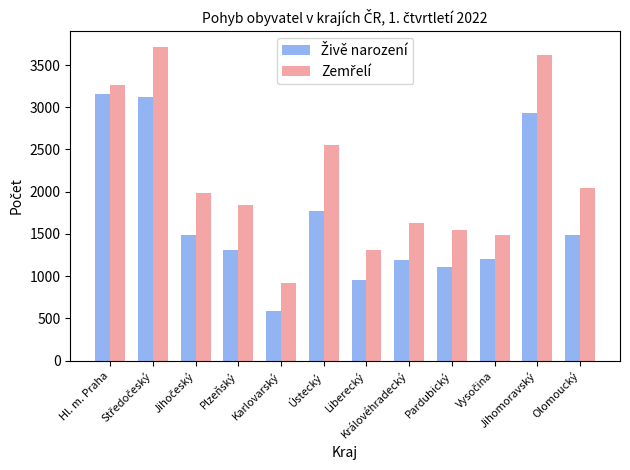

What is the minimum value shown in the chart?

587